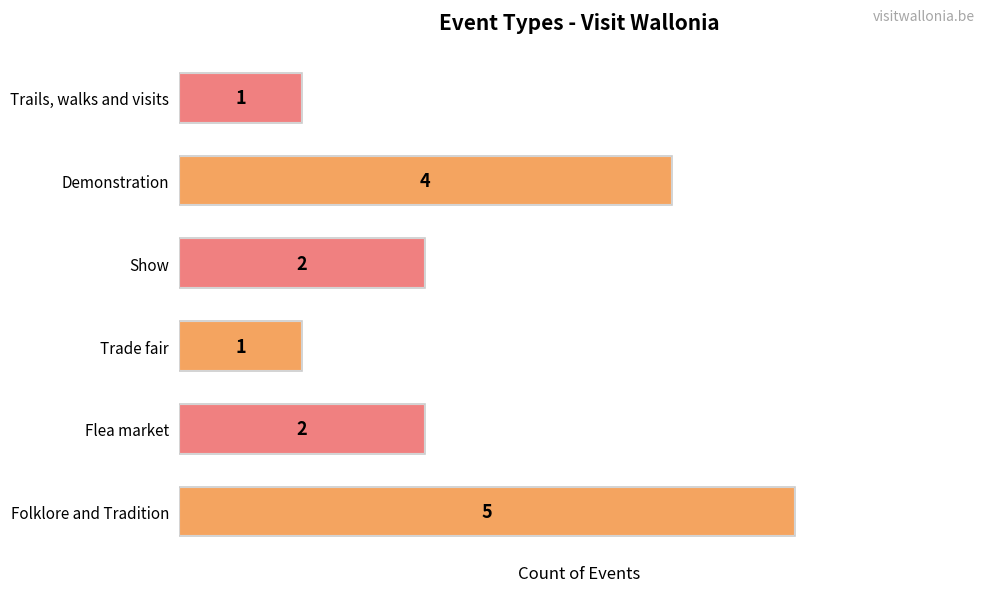

What is the maximum value shown in the chart?

5